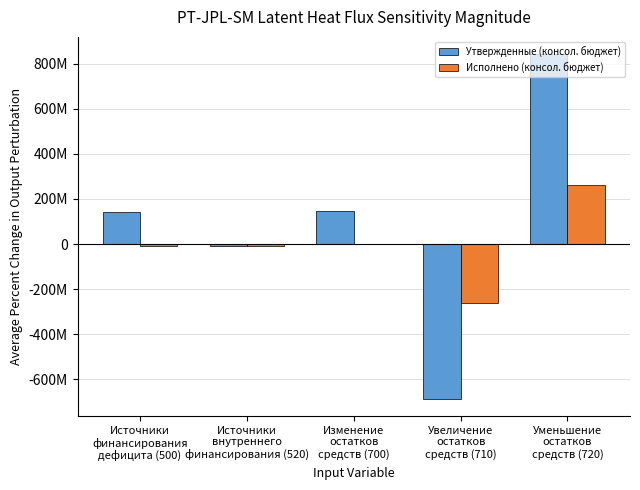

At which category is the sum across all series the highest?

Уменьшение
остатков
средств (720)